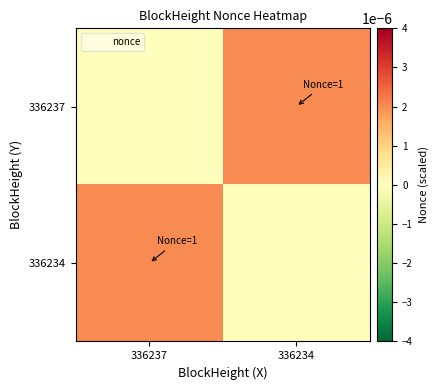

Reading right to left, extract all data points from this chart.

336237: 336234=0.0	336237=0.0
336234: 336234=0.0	336237=0.0